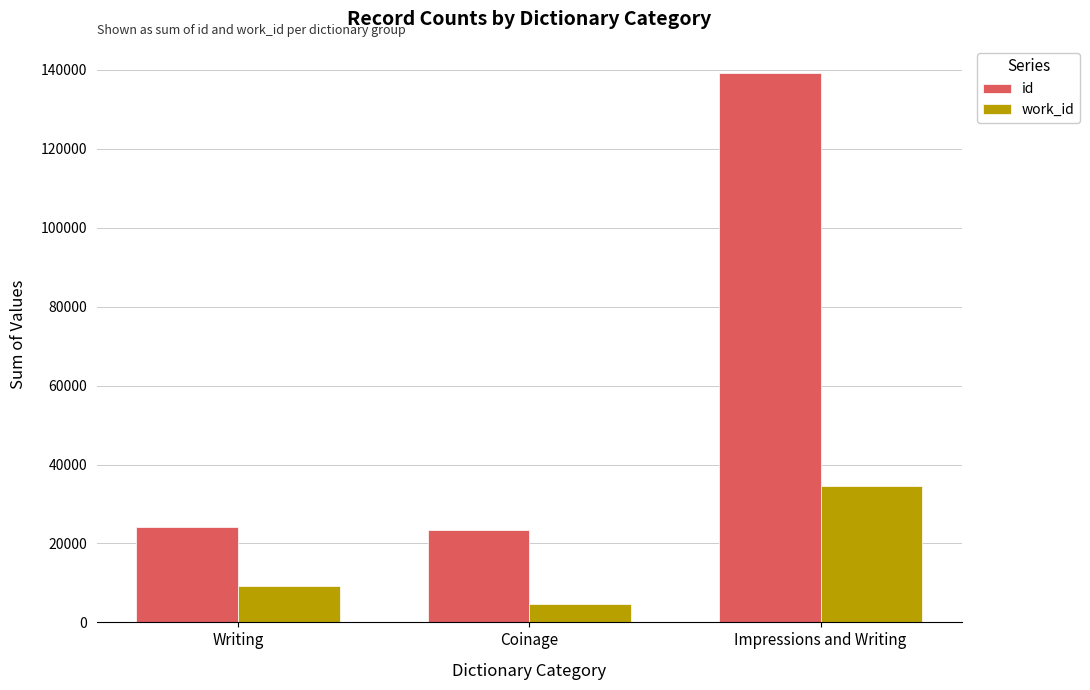

Reading right to left, what are all the values shown in this chart?

id: 139151	23371	24280
work_id: 34458	4702	9225